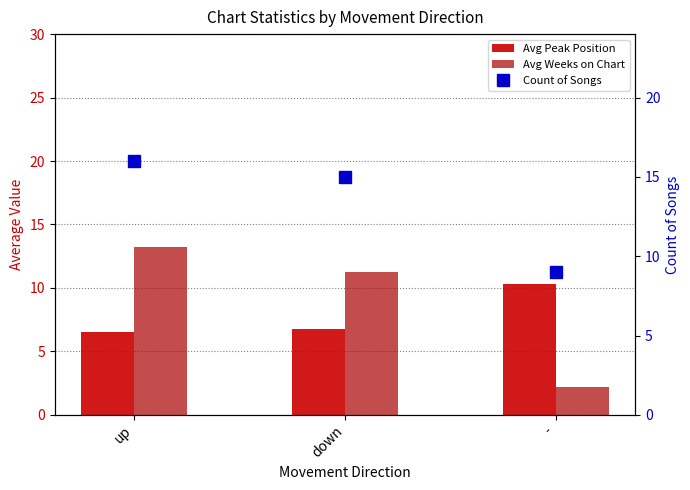

Which series changed the most between up and down?

Avg Weeks on Chart